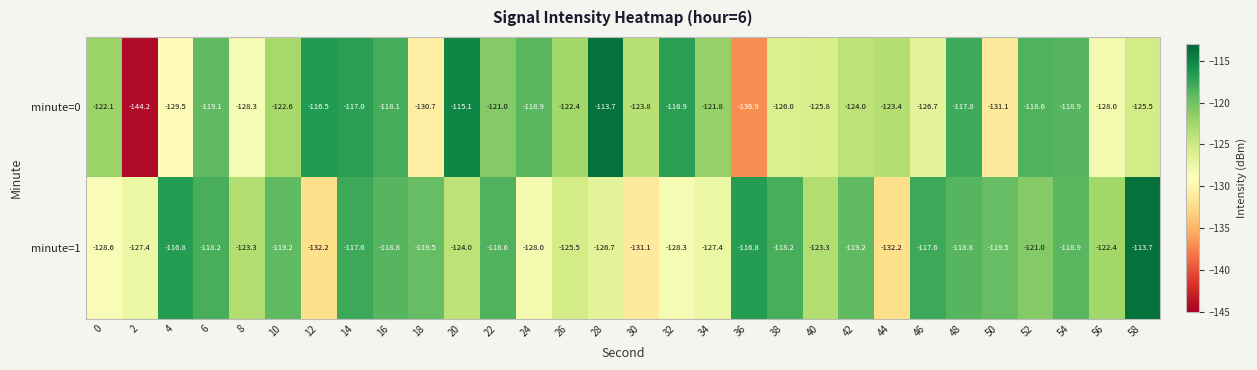

Which series changed the most between 52 and 56?

minute=0